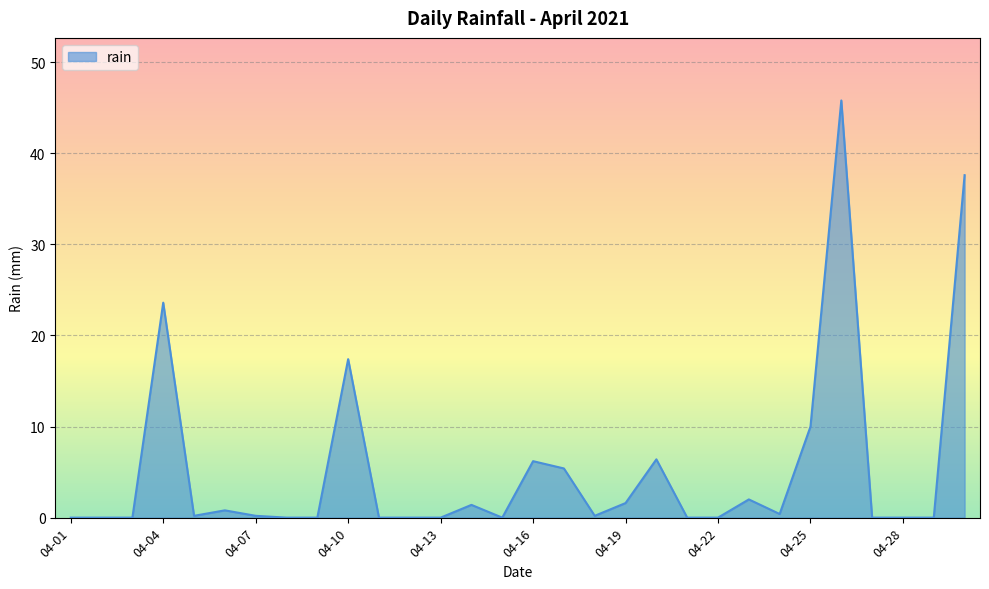

What is the difference between the maximum and minimum values?

45.8